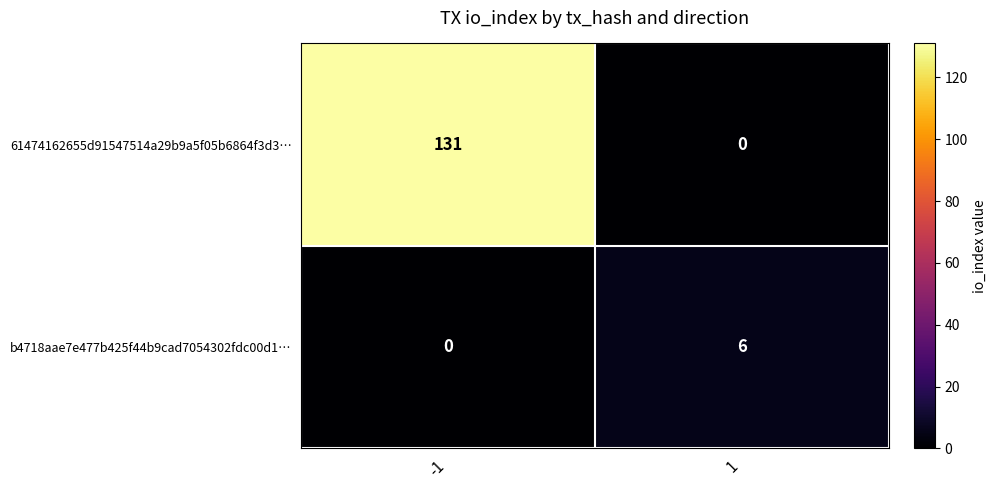

What is the average value of the b4718aae7e477b425f44b9cad7054302fdc00d1… series?

3